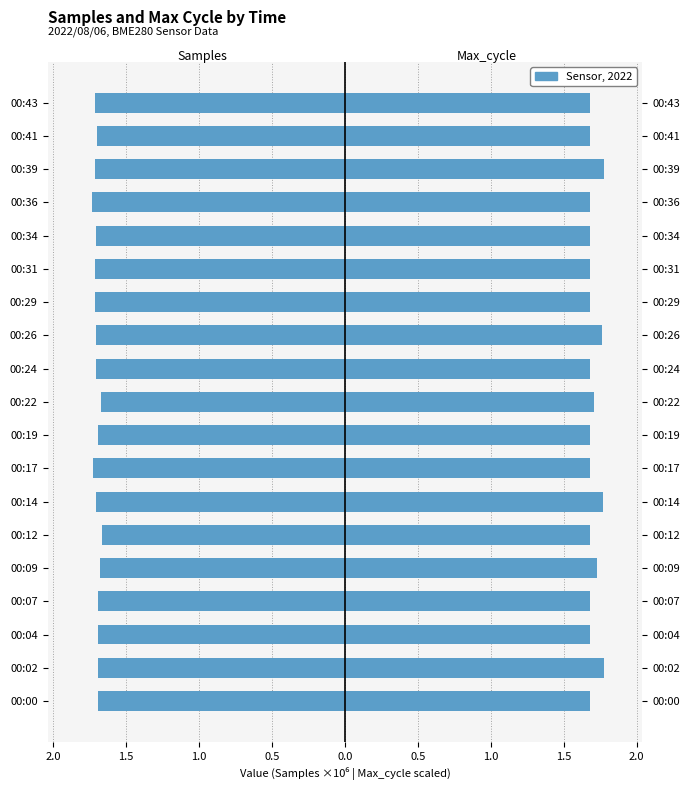

What is the label of the 2nd bar from the right?

17